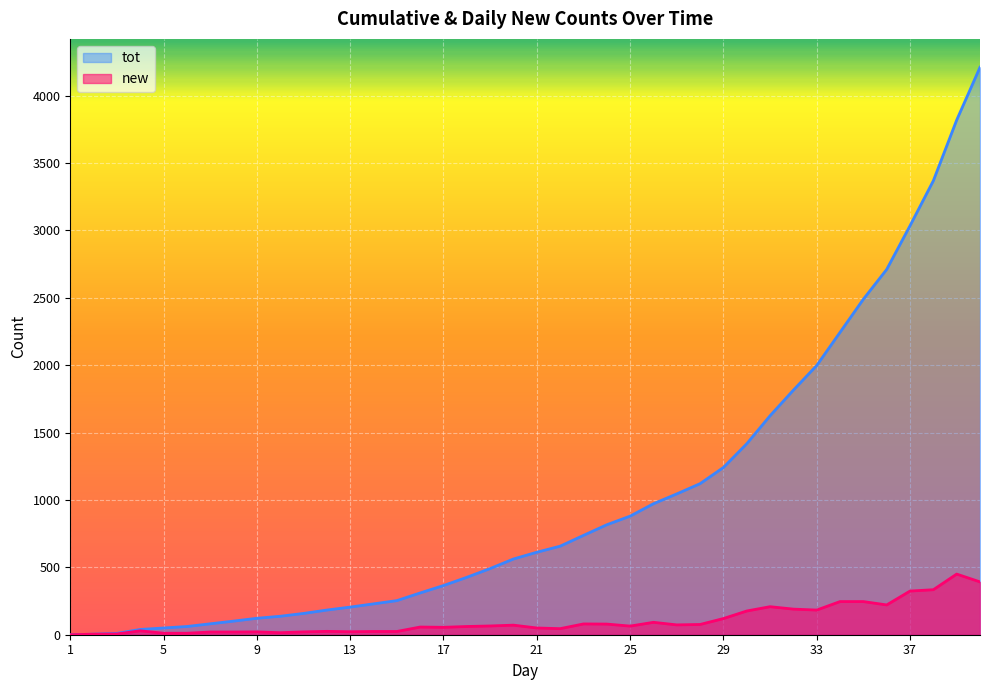

Which series has the largest total across all categories?

tot